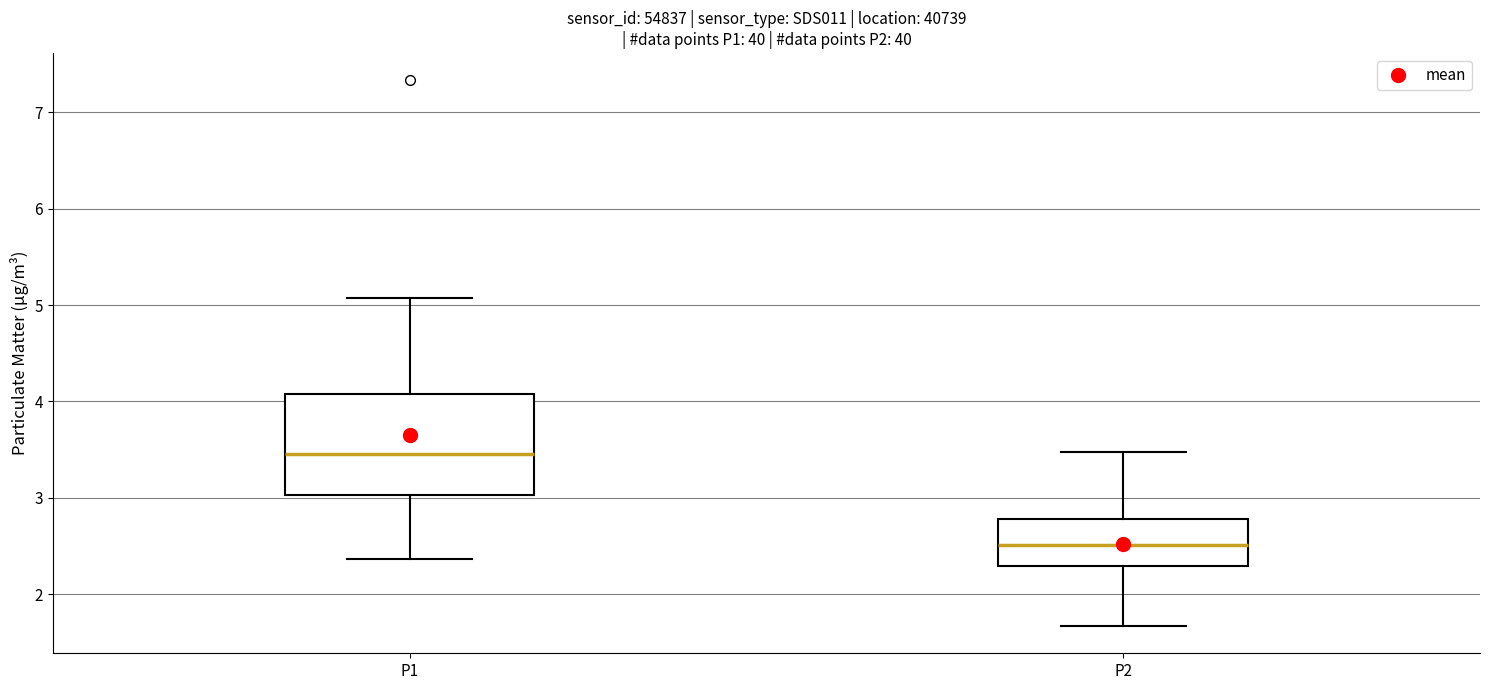

Reading left to right, transcribe this box plot: for each box, give where its median line is, the range the box spans, and where its two whiskers end, as read against the y-axis. The values are not printed on the chart, so give them approximately, as read against the axis.

P1: median 3.5, box 3.0 to 4.1, whiskers 2.4 to 5.1
P2: median 2.5, box 2.3 to 2.8, whiskers 1.7 to 3.5